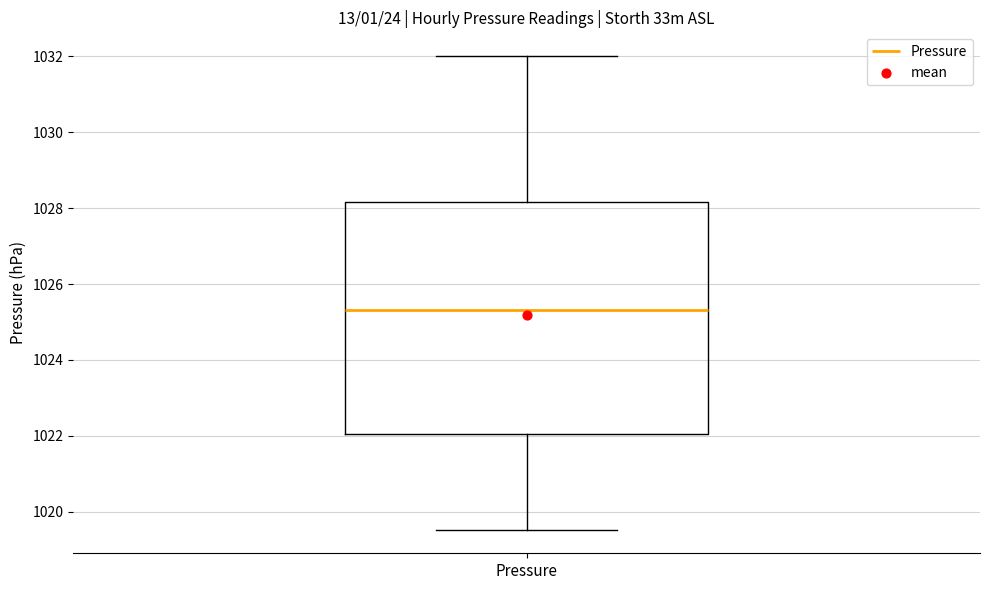

Read this box plot against the y-axis: the position of the median line, the range covered by the box, and the ends of both whiskers. The values are not printed on the chart, so give them approximately, as read against the axis.

median 1025.4, box 1022.0 to 1028.2, whiskers 1019.6 to 1032.0